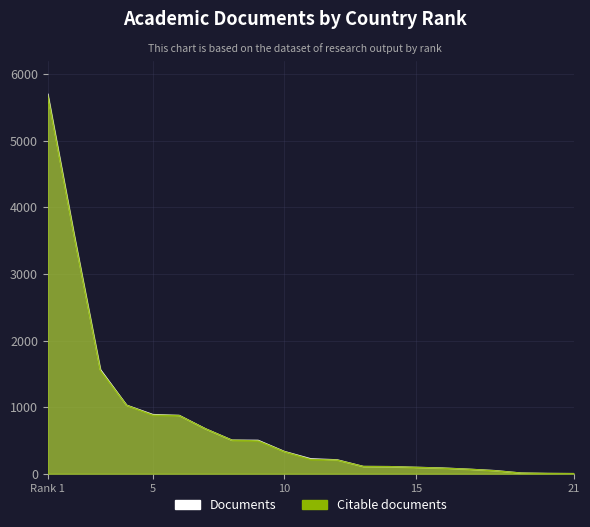

What is the approximate value of Citable documents at 8?

503